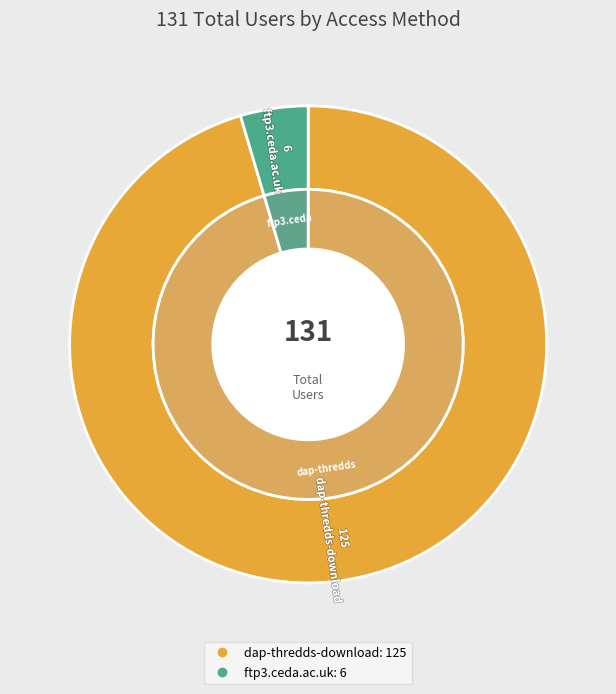

Which slice is the largest?

dap-thredds-download